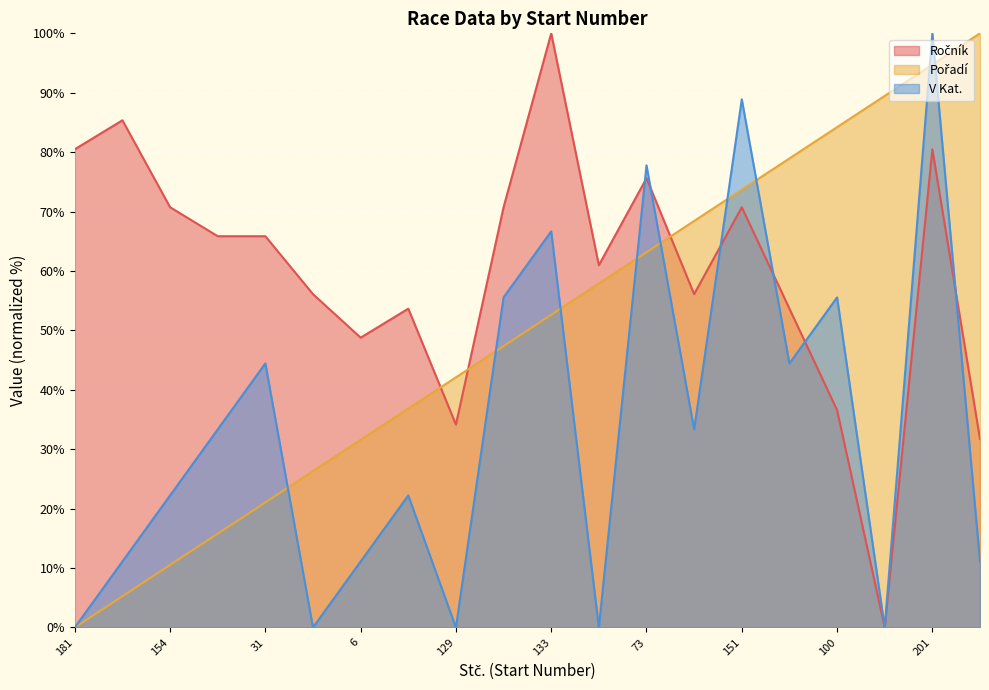

What are all the series names shown in the legend?

Ročník, Pořadí, V Kat.